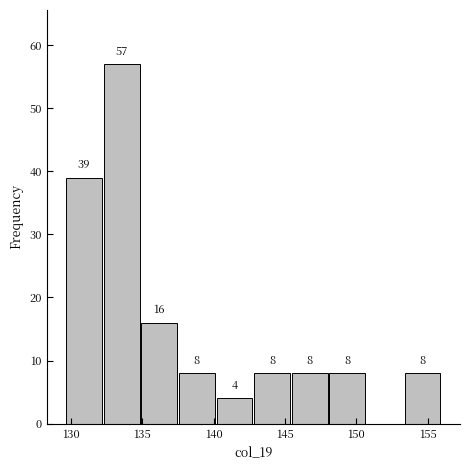

Which range on the x-axis has the tallest bar?

132.5 to 135.0